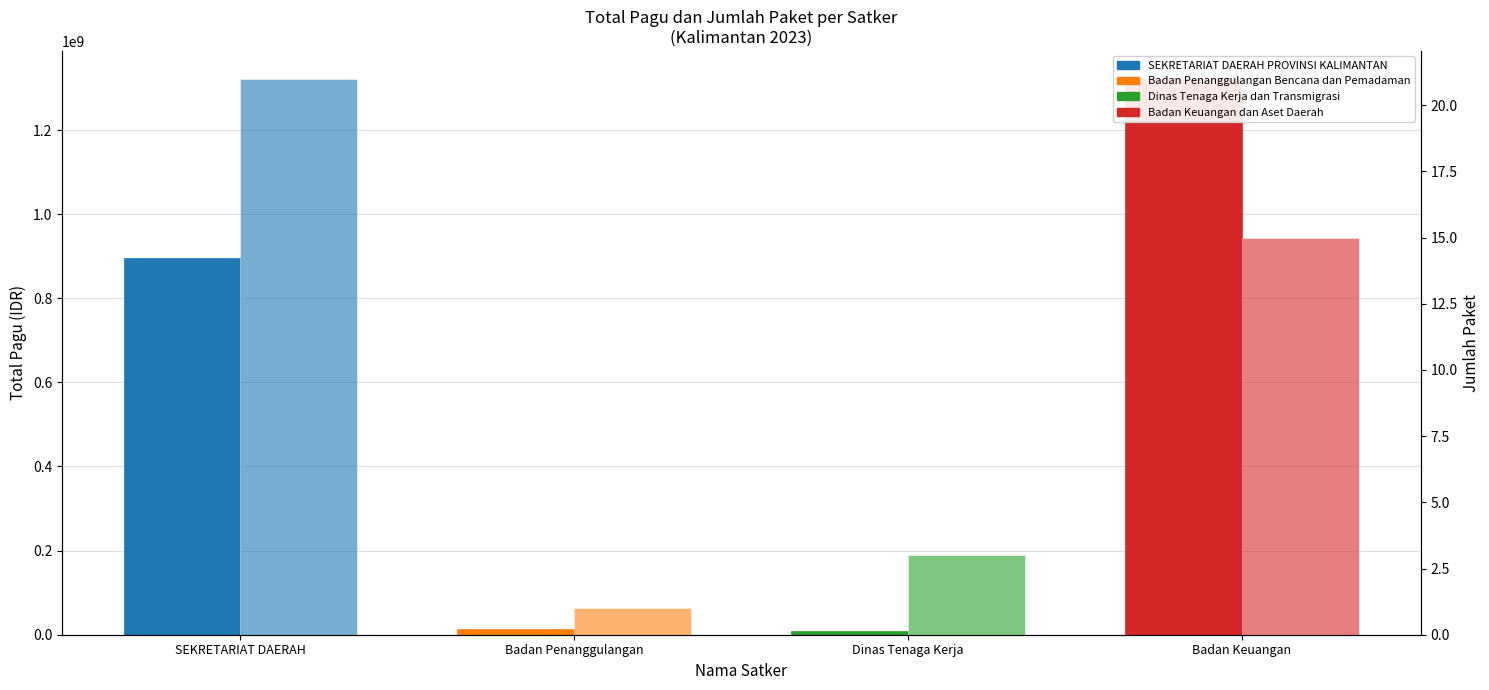

What is the sum of all Jumlah Paket values?

40